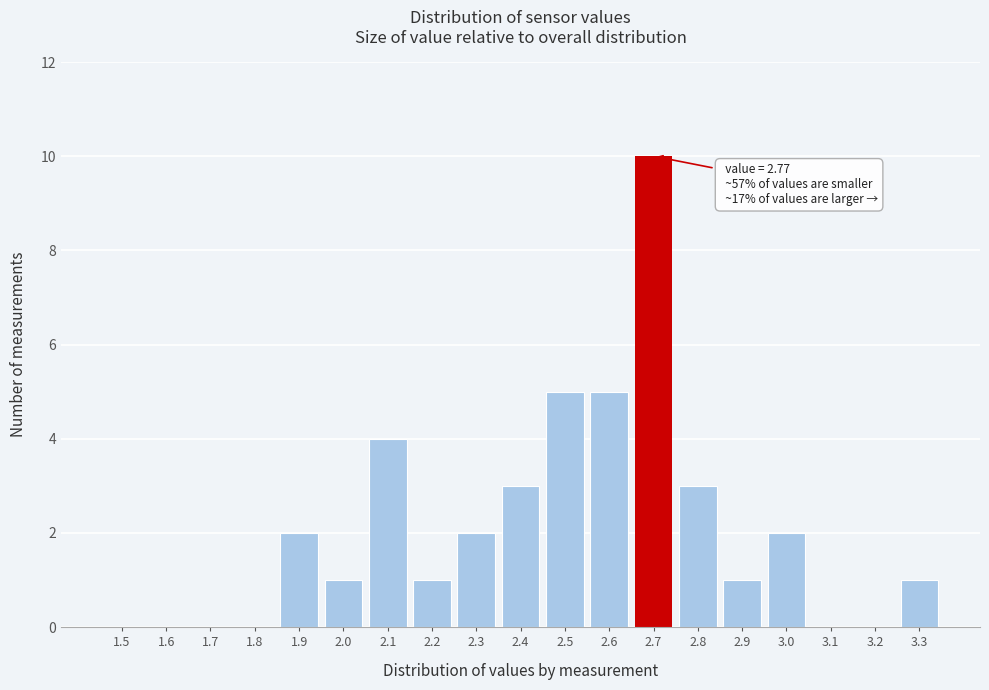

Reading left to right, extract all data points from this chart.

1.5=0	1.6=0	1.7=0	1.8=0	1.9=2	2.0=1	2.1=4	2.2=1	2.3=2	2.4=3	2.5=5	2.6=5	2.7=10	2.8=3	2.9=1	3.0=2	3.1=0	3.2=0	3.3=1